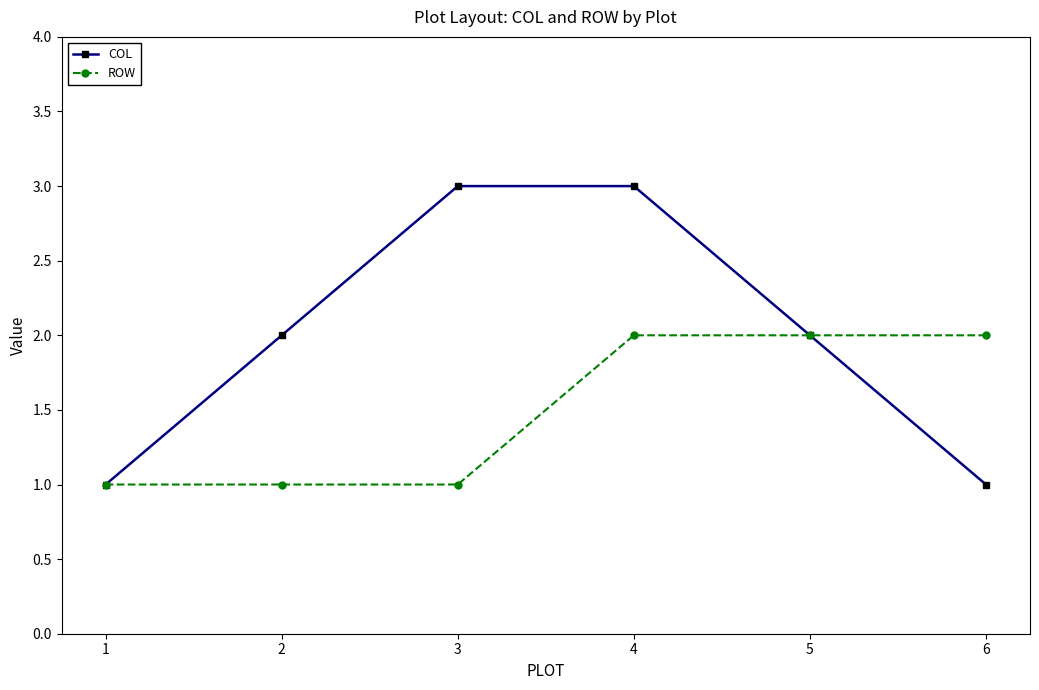

At which category is the sum across all series the highest?

4